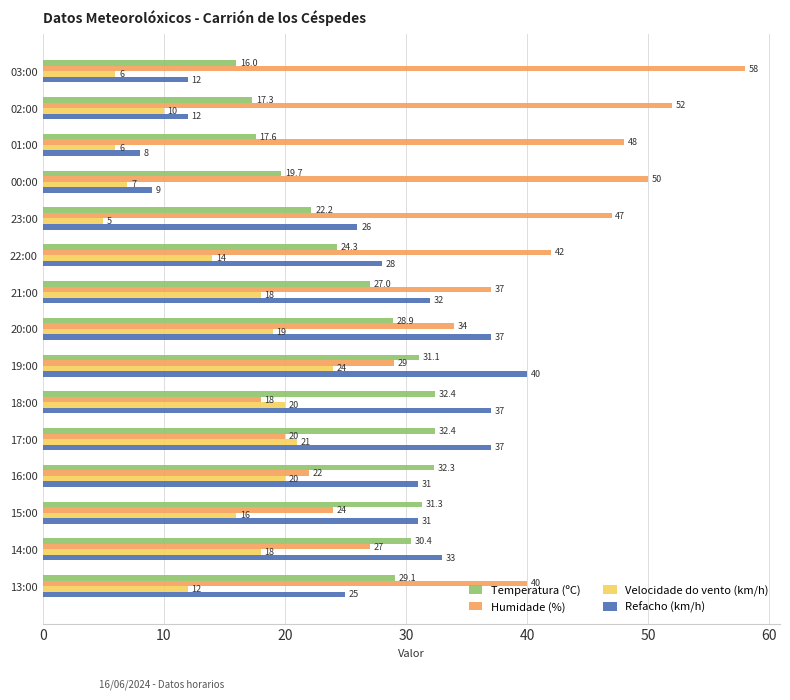

Is it true that Refacho (km/h) equals 9.0 at 00:00?

True